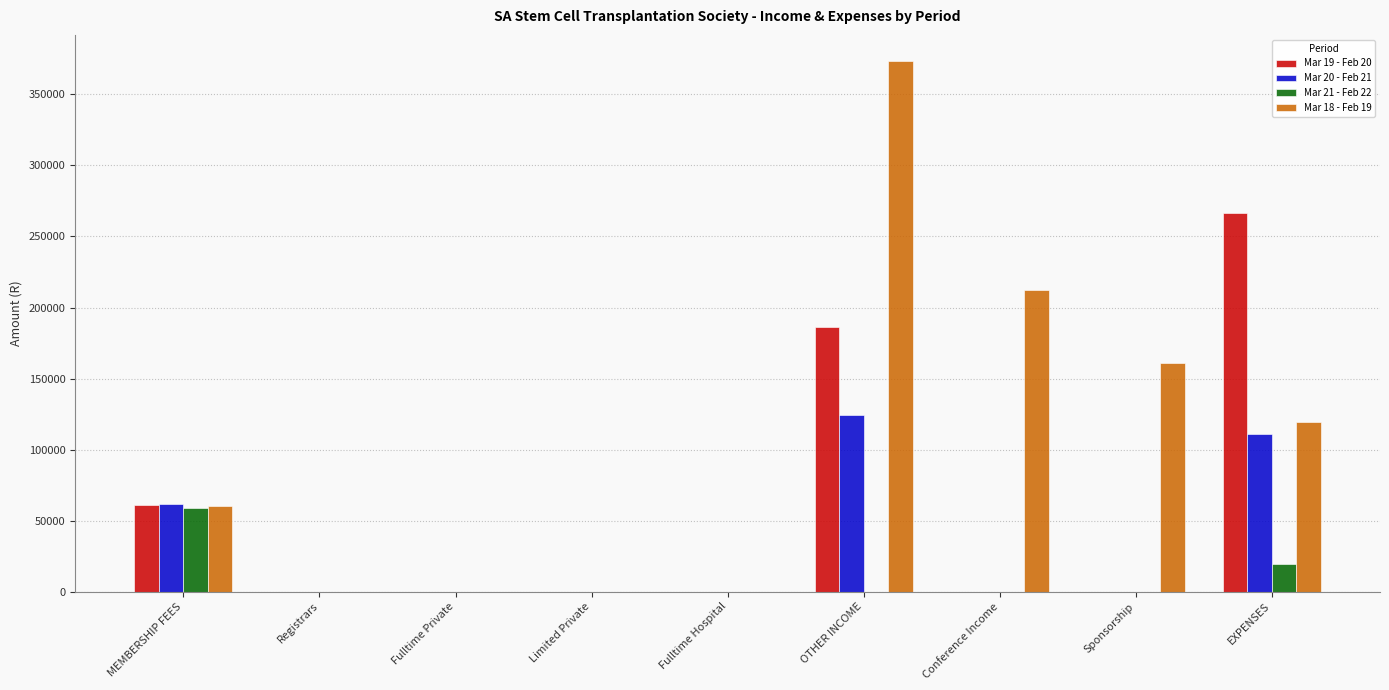

How many data points in Mar 20 - Feb 21 are above 0?

3